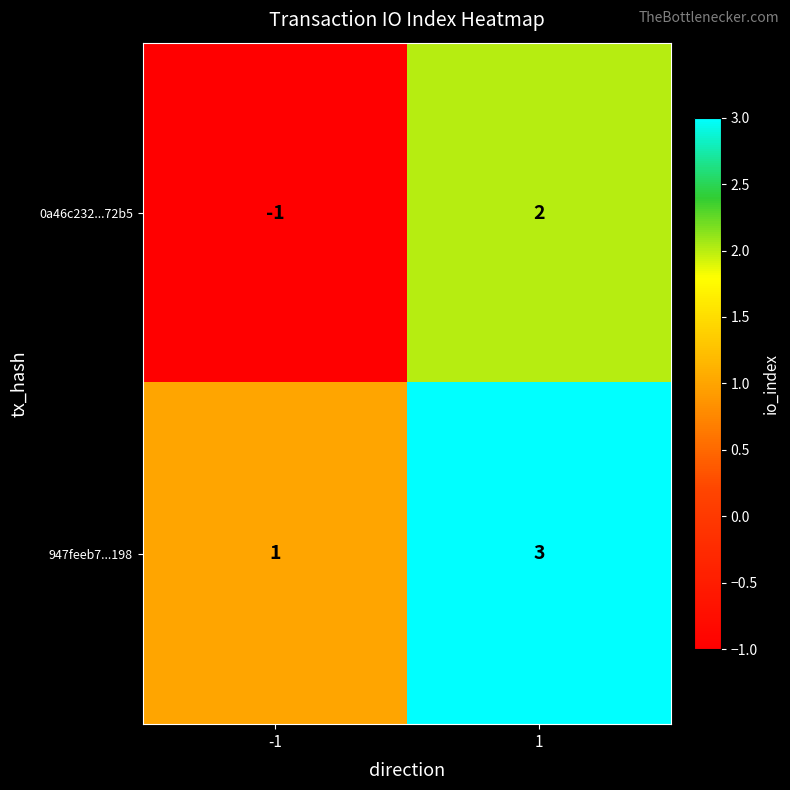

Is the value of 0a46c232...72b5 at -1 greater than the value of 947feeb7...198 at 1?

No